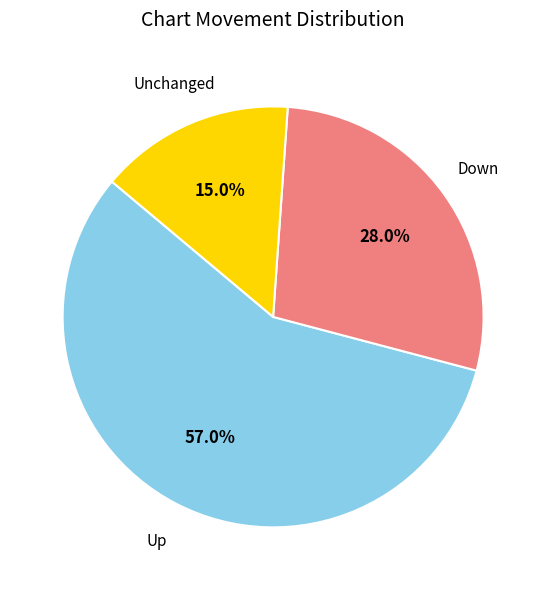

Is there any slice that represents more than half of the pie?

Yes